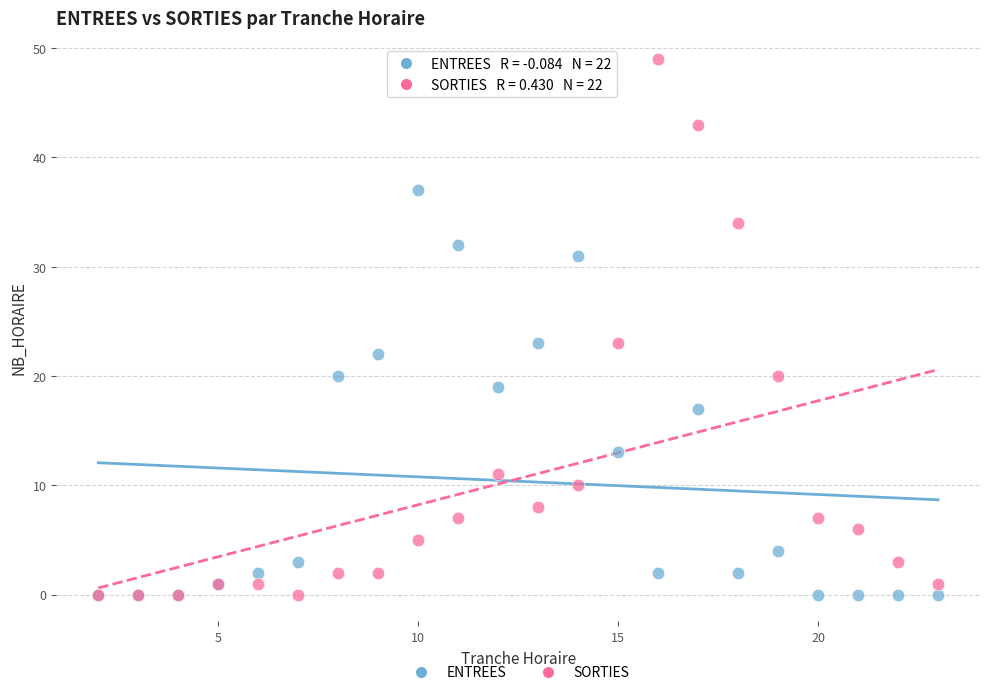

Which series contains the highest Y value?

SORTIES